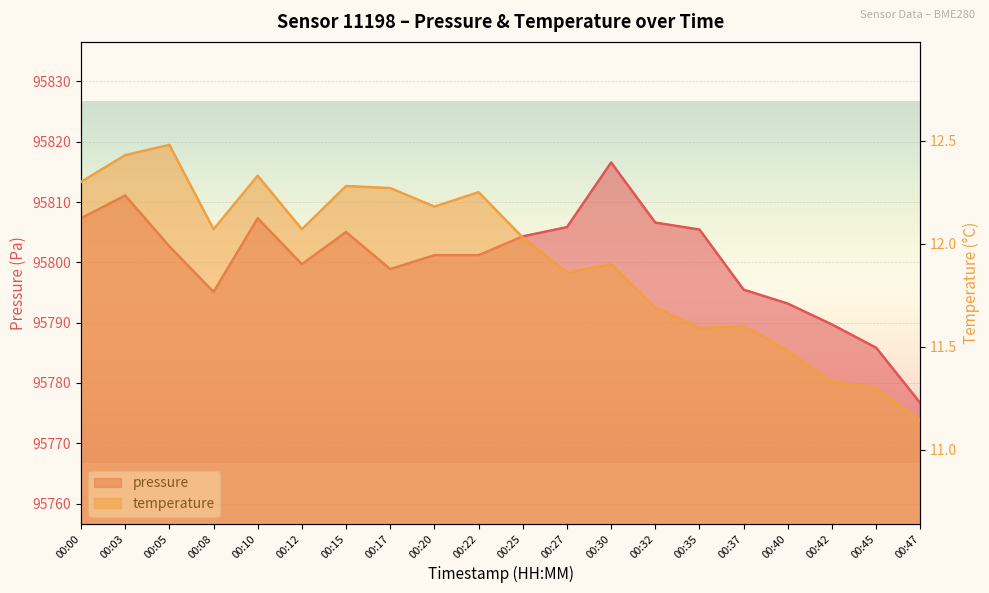

True or false: temperature and pressure cross at least once.

False